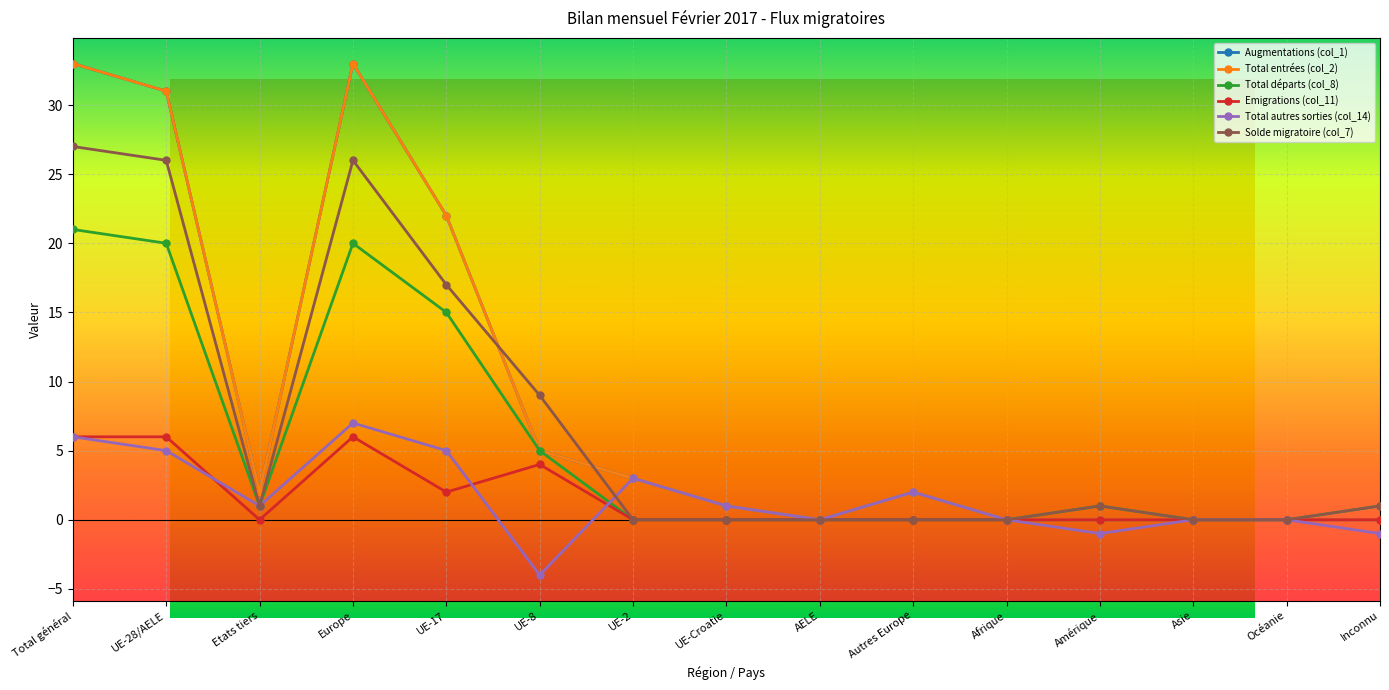

Is the value of Emigrations (col_11) at UE-17 greater than the value of Solde migratoire (col_7) at UE-28/AELE?

No